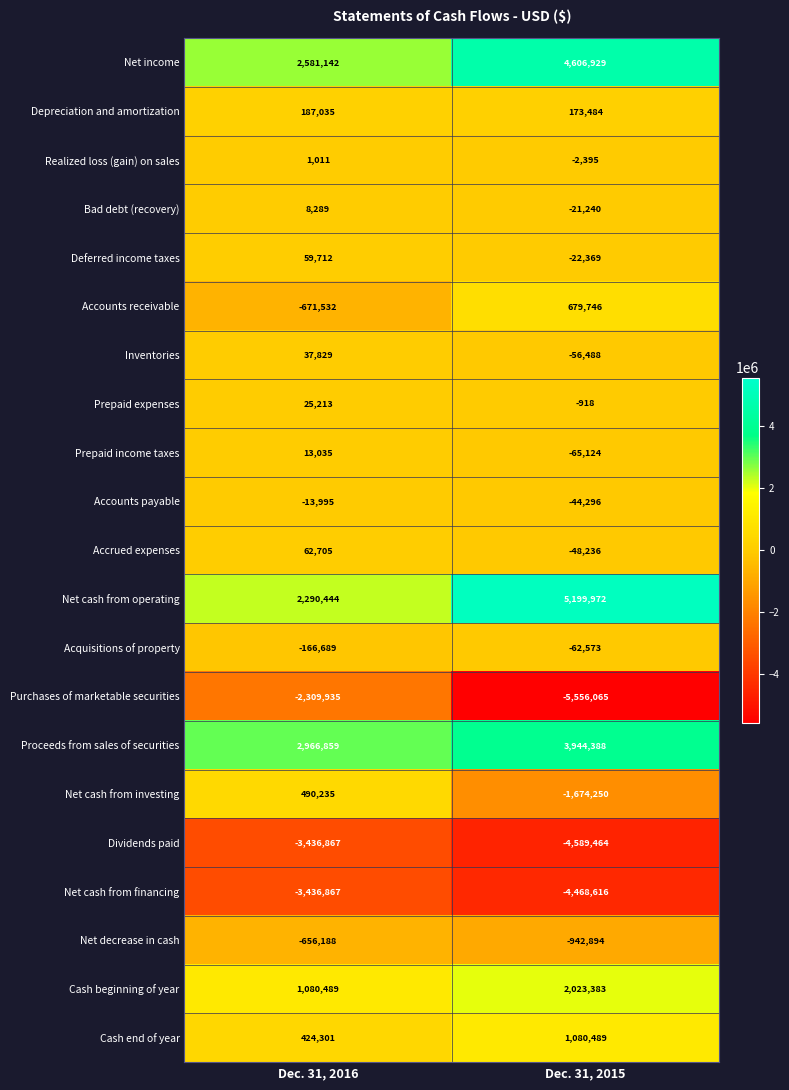

What is the difference between the maximum and minimum values in the Net cash from investing series?

2164485